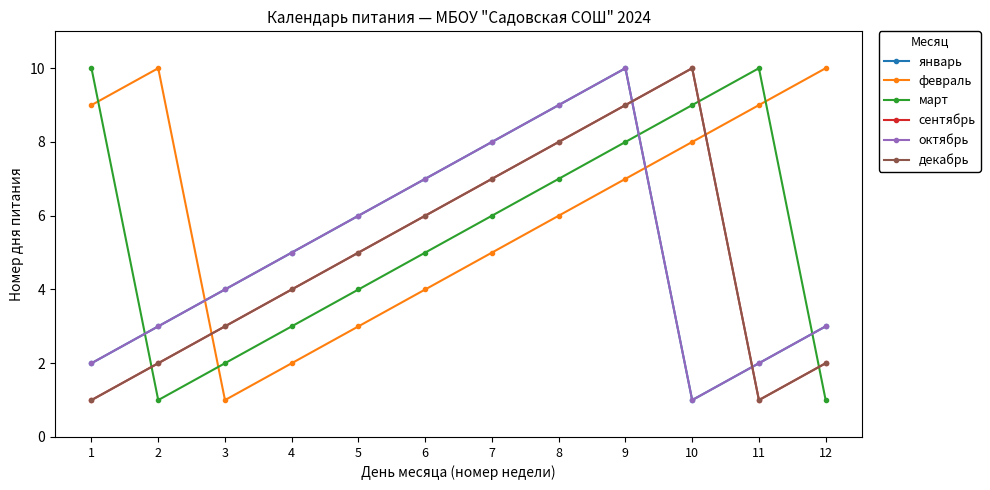

Reading left to right, what are all the values shown in this chart?

январь: 2	3	4	5	6	7	8	9	10	1	2	3
февраль: 9	10	1	2	3	4	5	6	7	8	9	10
март: 10	1	2	3	4	5	6	7	8	9	10	1
сентябрь: 1	2	3	4	5	6	7	8	9	10	1	2
октябрь: 2	3	4	5	6	7	8	9	10	1	2	3
декабрь: 1	2	3	4	5	6	7	8	9	10	1	2